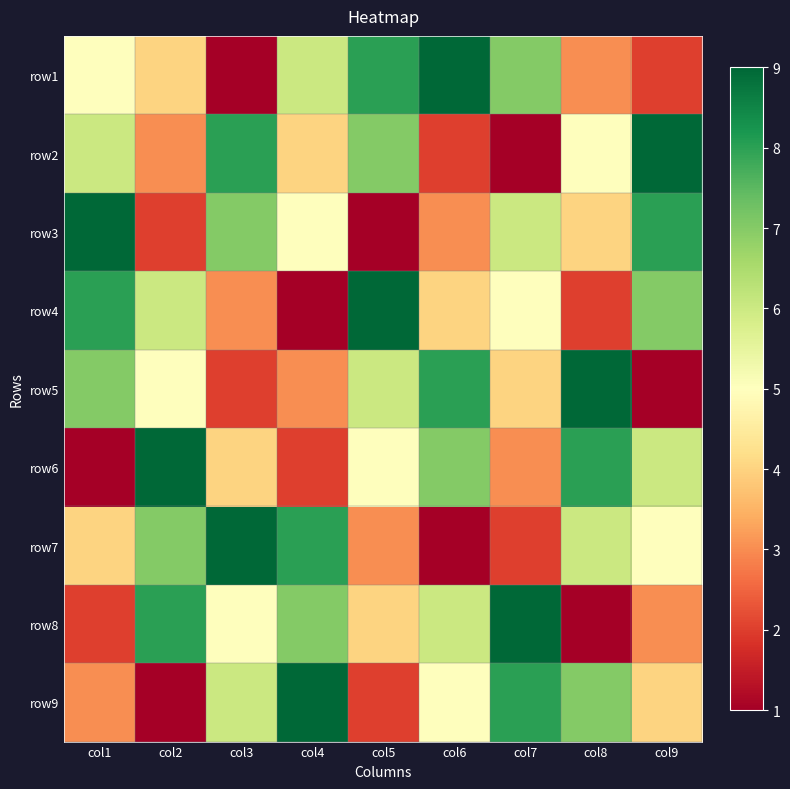

Which series has the largest total across all categories?

row1